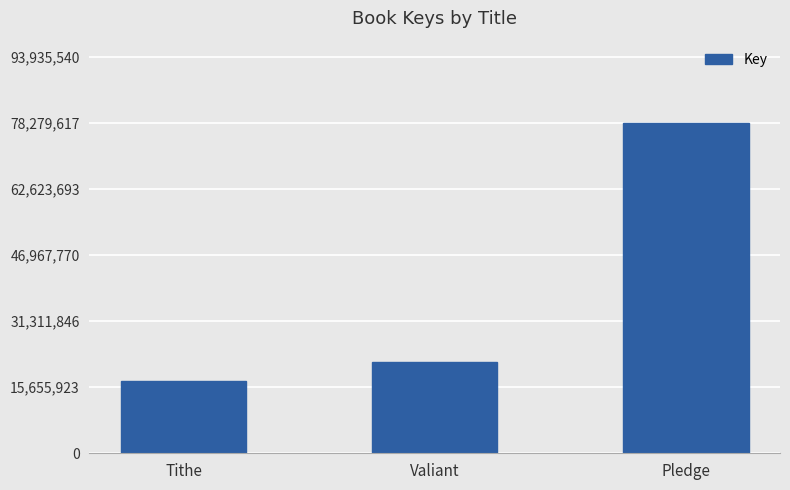

Where is the data nearest to the value 47658906?

Valiant